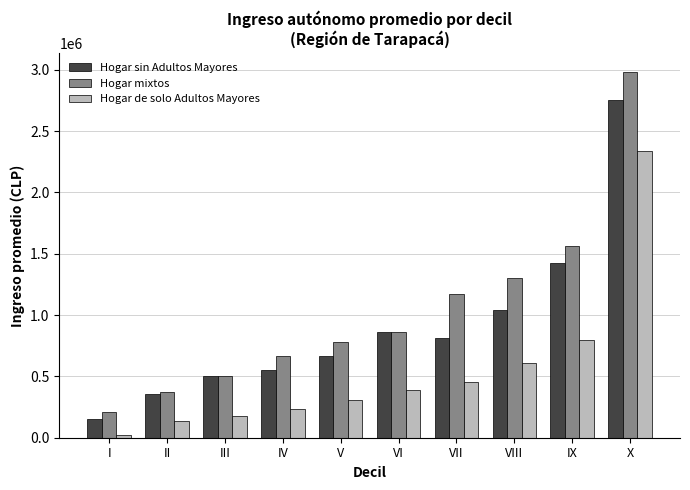

At IV, list the series in order from largest to smallest.

Hogar mixtos, Hogar sin Adultos Mayores, Hogar de solo Adultos Mayores